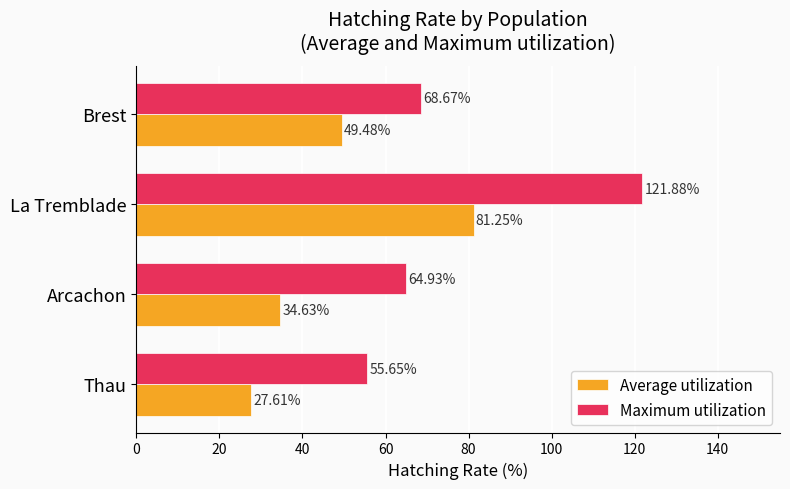

At which label does Average utilization reach its peak?

La Tremblade